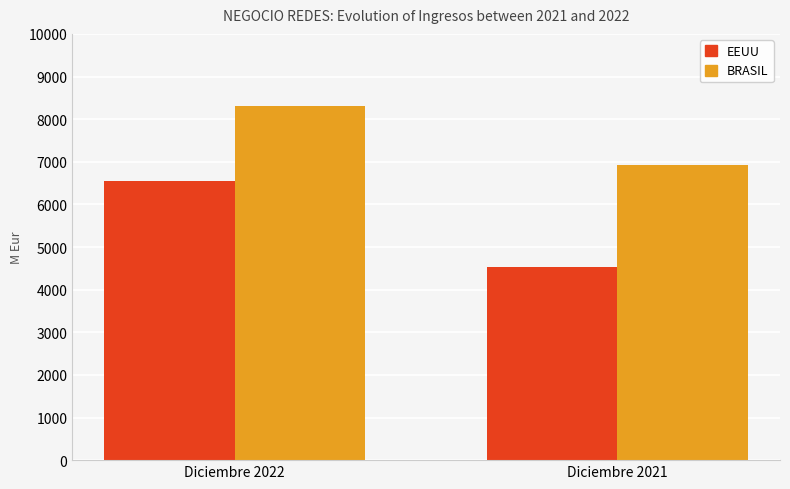

Which series changed the most between Diciembre 2022 and Diciembre 2021?

EEUU